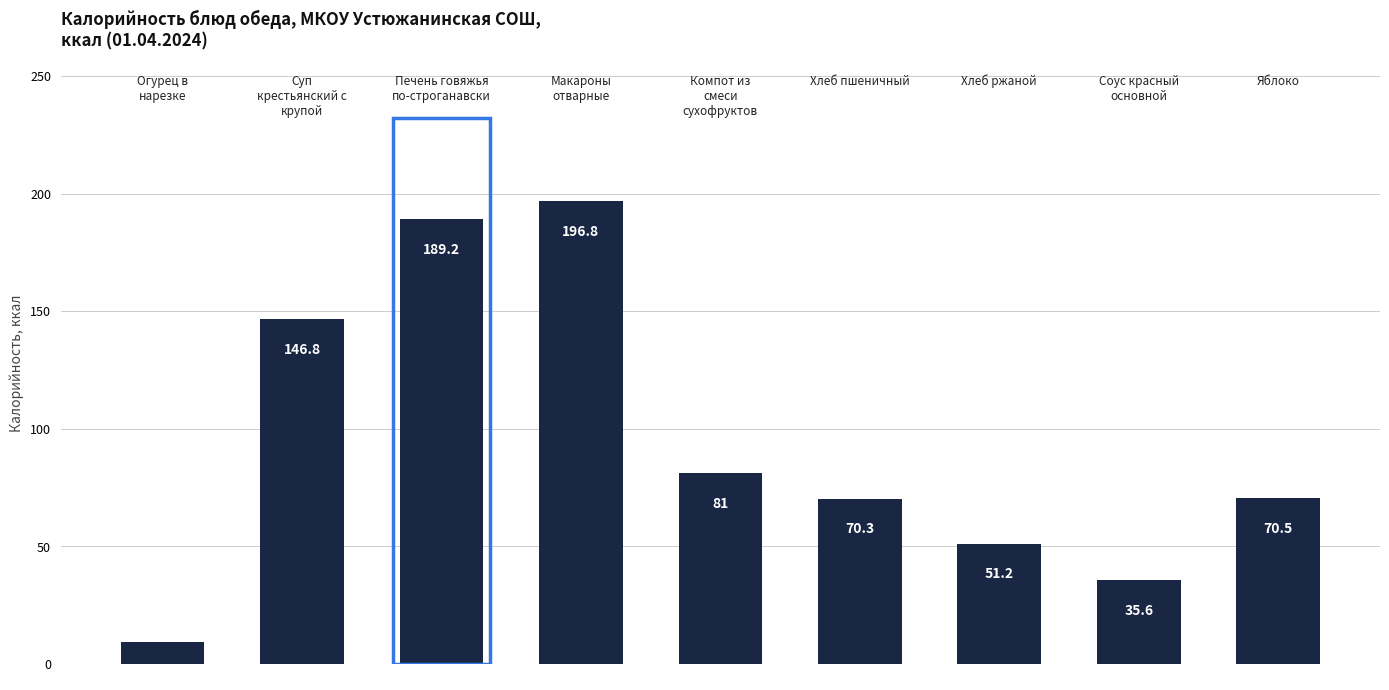

What is the difference between the second highest and second lowest values?

153.6